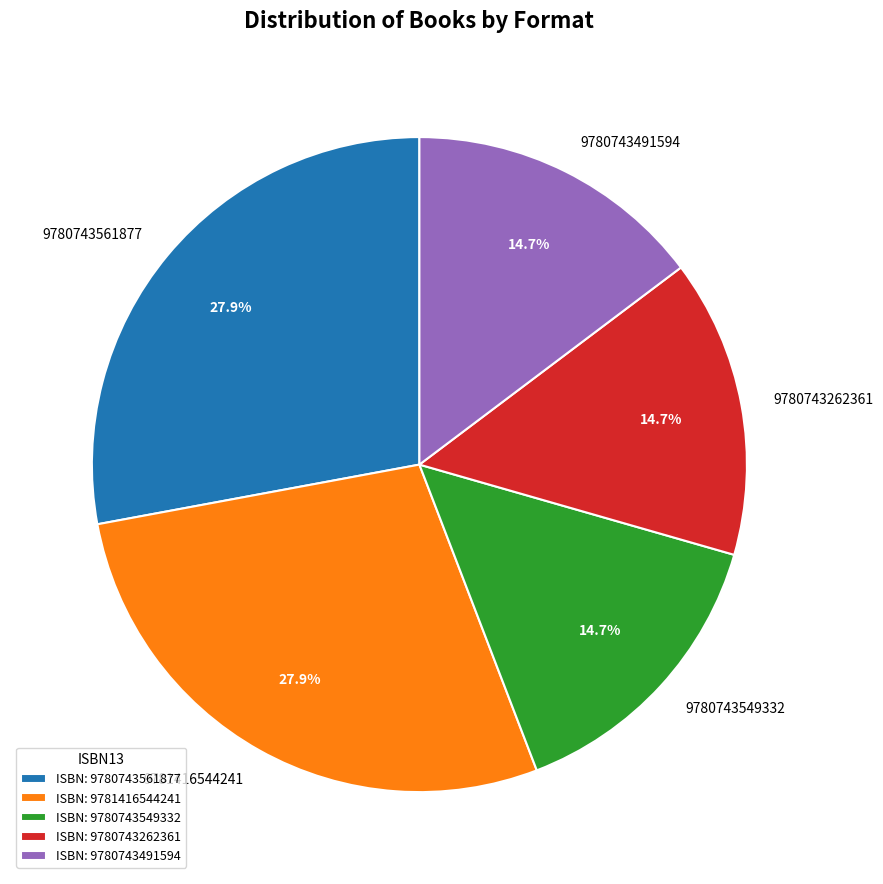

Approximately how many times larger is the value at 9780743549332 compared to 9780743491594?

1.0